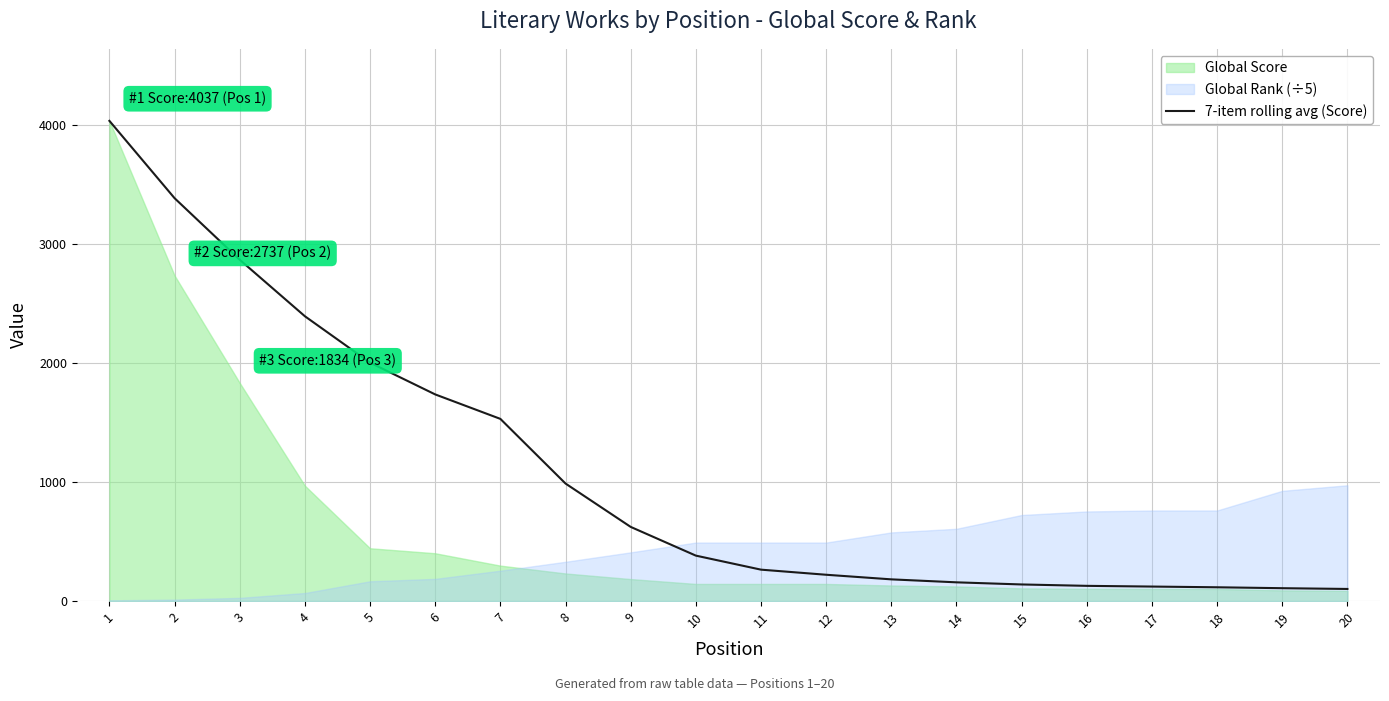

How many categories are shown in the chart?

20